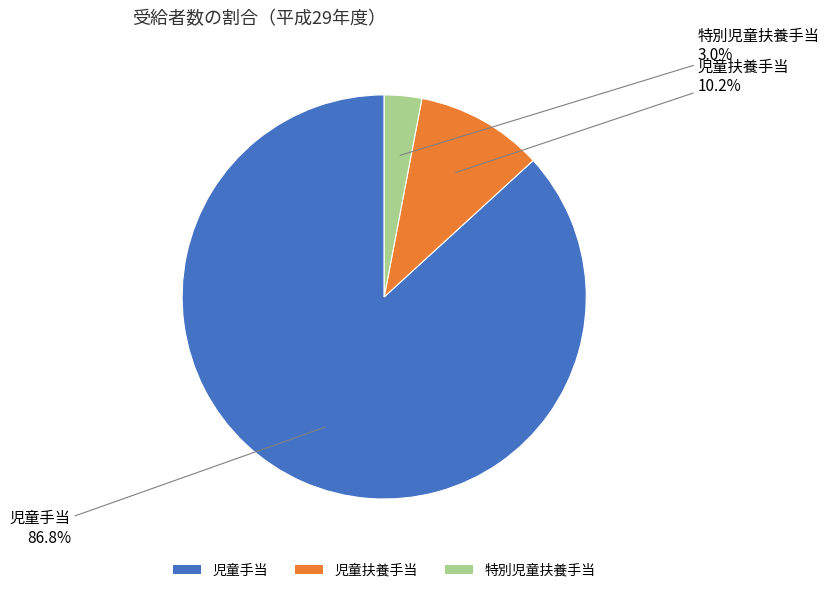

How many slices are in this pie chart?

3